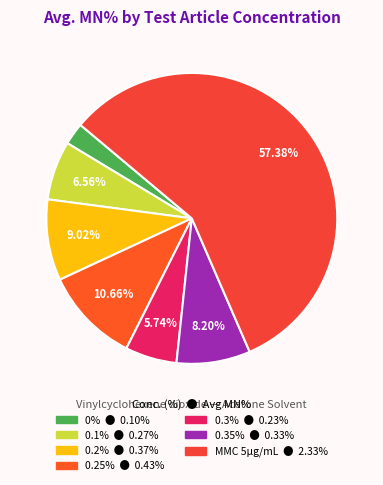

Does 0.3% represent more than half of the total?

No